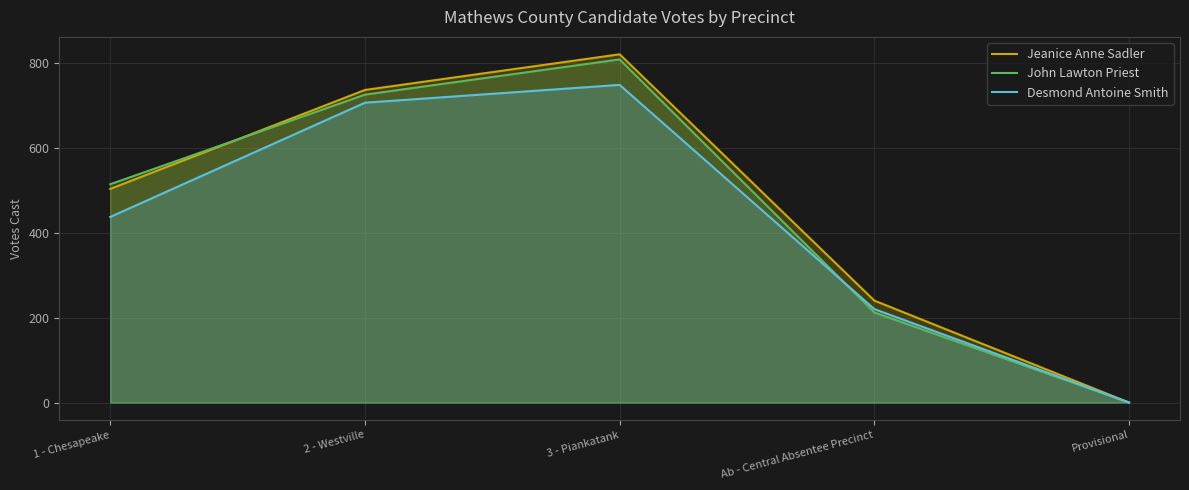

What is the difference between the second highest and second lowest values in the Desmond Antoine Smith series?

486